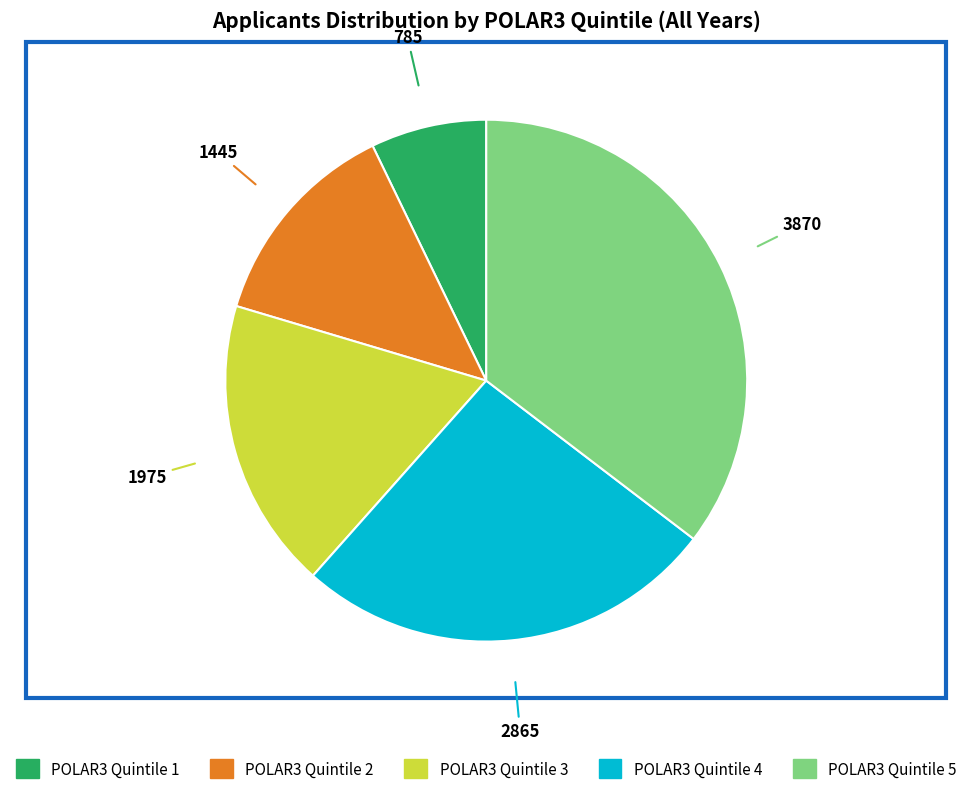

True or false: POLAR3 Quintile 5 accounts for 35% of the total.

True